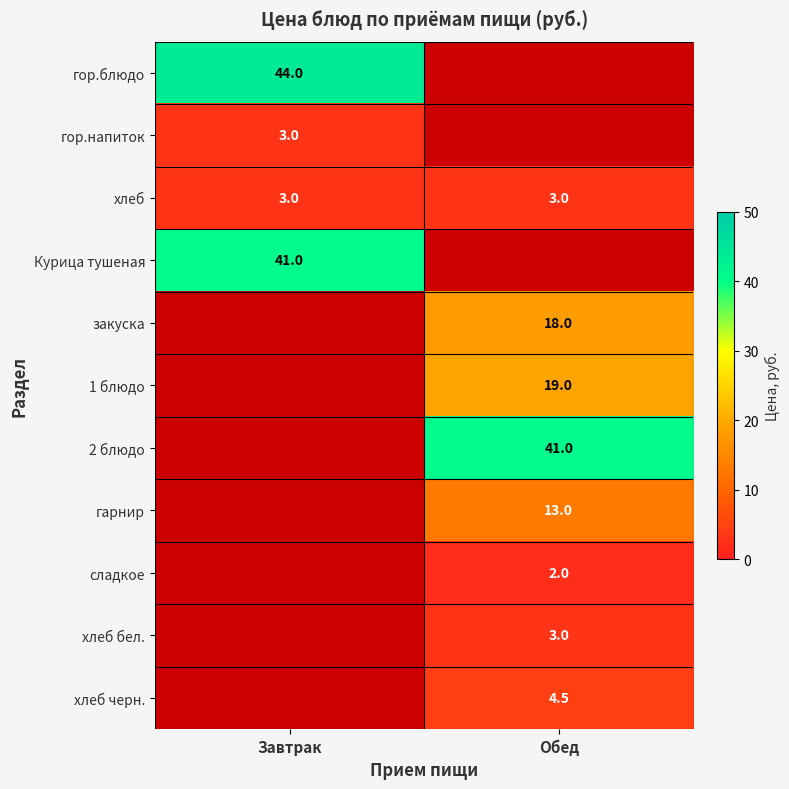

The value of хлеб at Завтрак is 1.6. True or false?

False